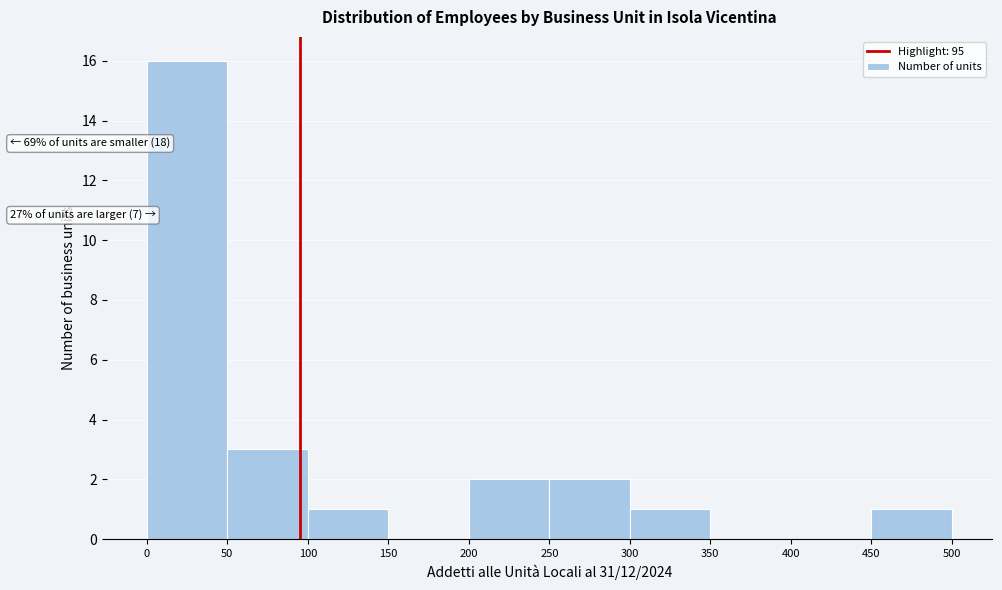

Which range on the x-axis has the tallest bar?

0 to 50